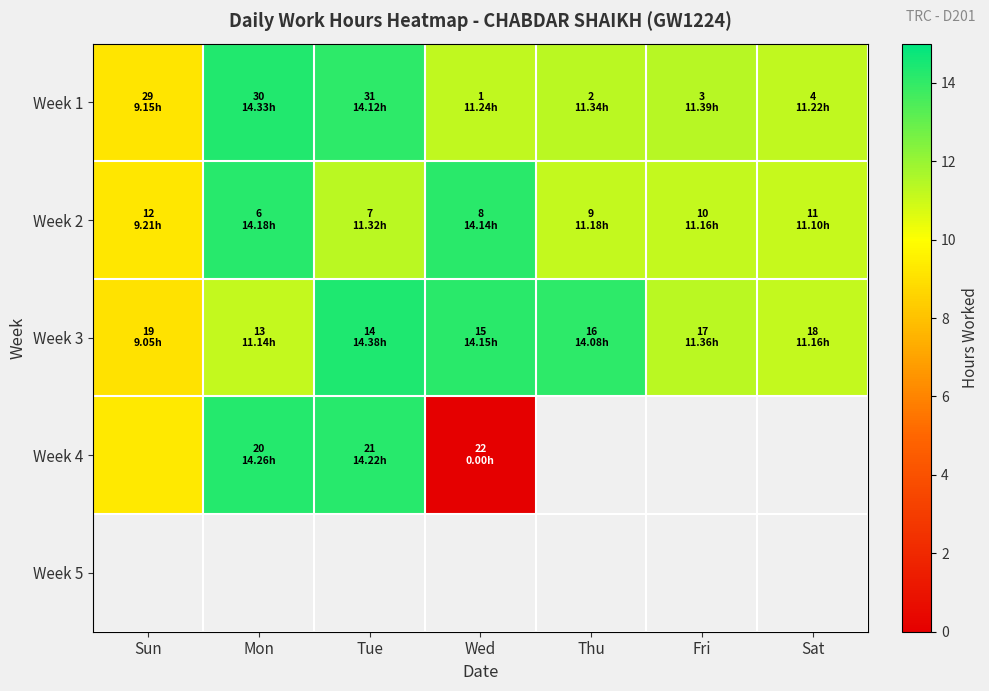

How many positive values does the Week 4 series have?

3